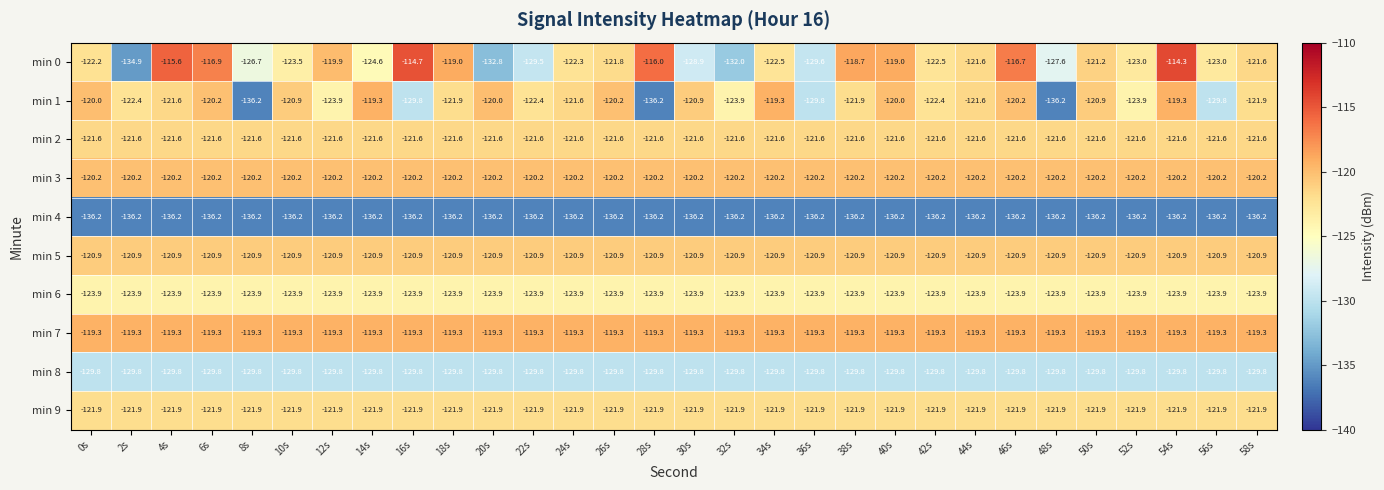

What is the minimum value shown in the chart?

-136.2